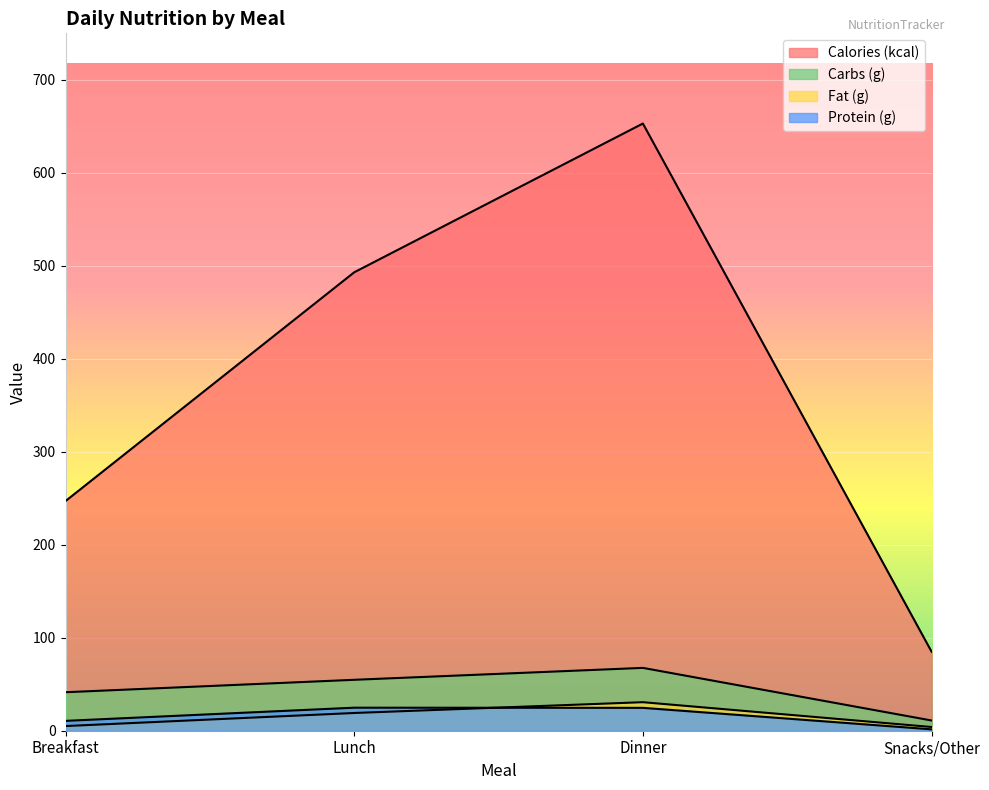

True or false: Calories (kcal) has a value of 653.0 at Dinner.

True